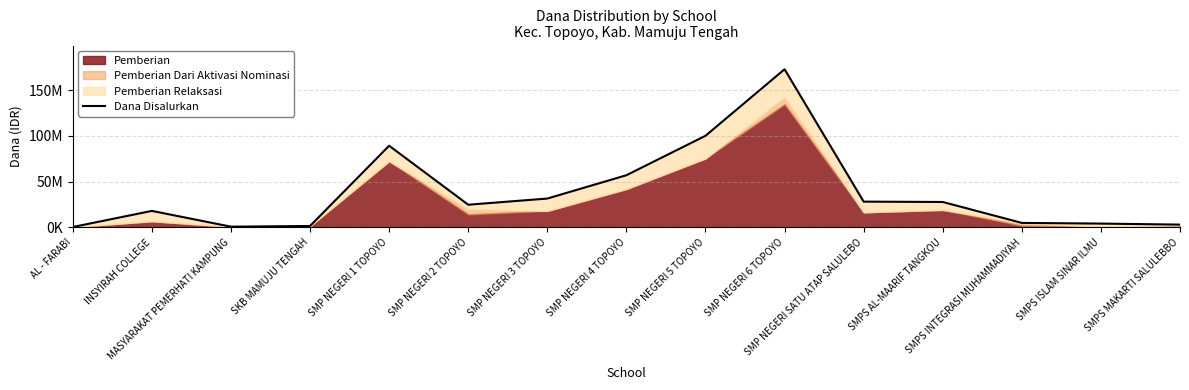

What is the greatest value displayed?

172875000